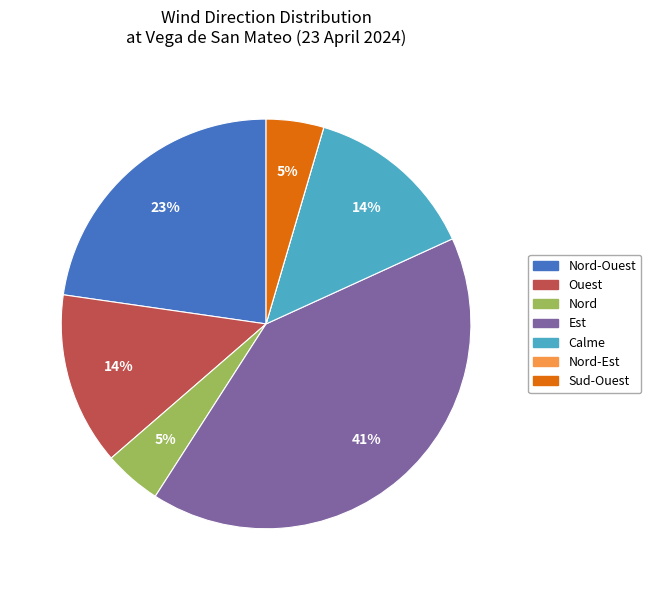

Is there a majority slice in this chart?

No